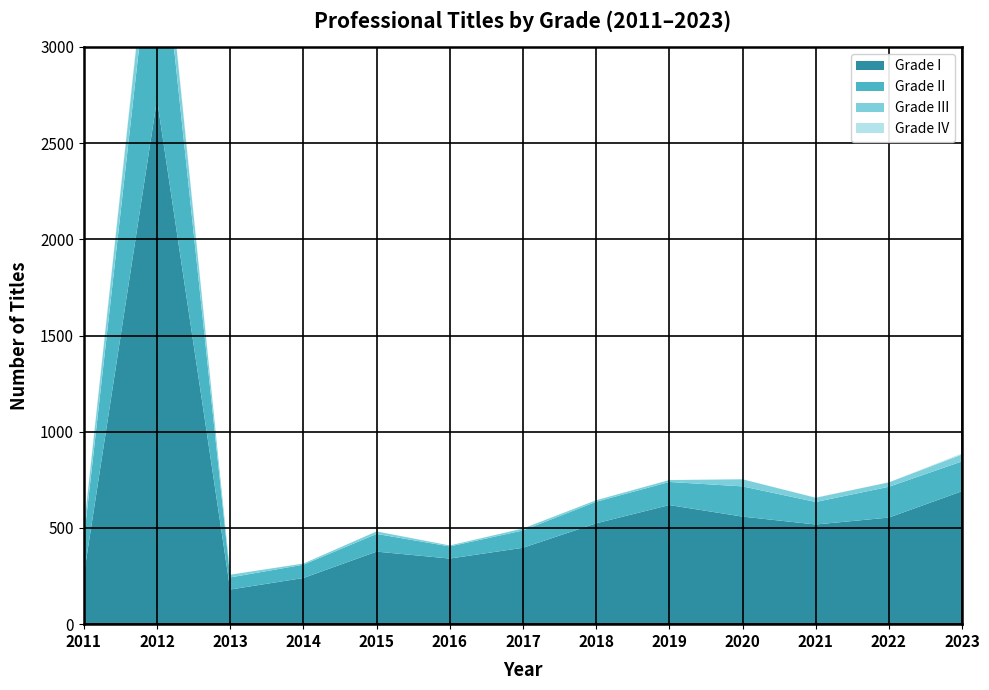

Reading left to right, what are all the values shown in this chart?

Grade I: 2011=256	2012=2726	2013=180	2014=240	2015=377	2016=341	2017=397	2018=524	2019=619	2020=559	2021=518	2022=554	2023=691
Grade II: 2011=184	2012=1100	2013=63	2014=69	2015=92	2016=63	2017=90	2018=112	2019=120	2020=157	2021=117	2022=160	2023=155
Grade III: 2011=56	2012=168	2013=14	2014=6	2015=13	2016=5	2017=10	2018=8	2019=10	2020=37	2021=22	2022=23	2023=36
Grade IV: 2011=4	2012=12	2013=0	2014=0	2015=0	2016=0	2017=0	2018=0	2019=0	2020=0	2021=1	2022=0	2023=5